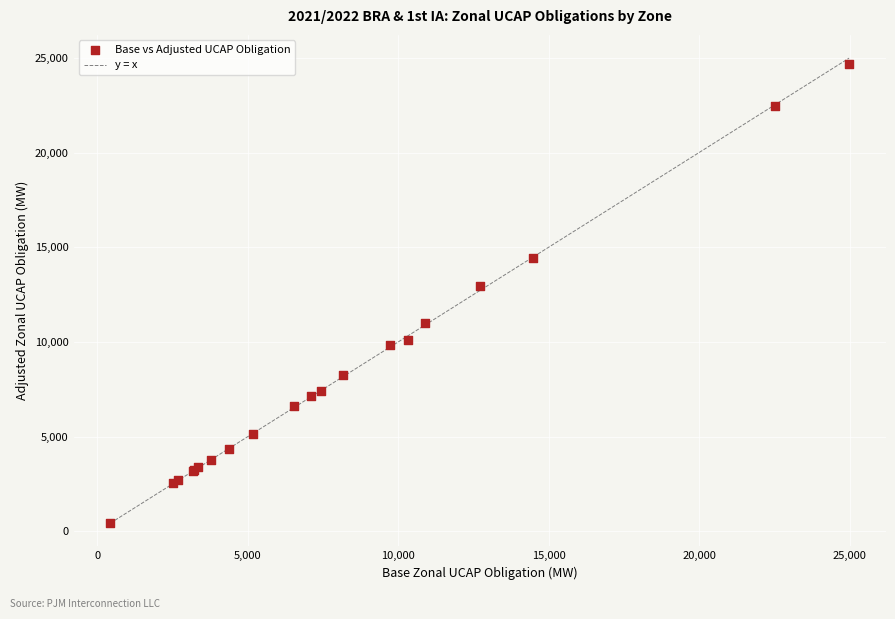

What Y value in the scatter plot is closest to 12556?

12935.6